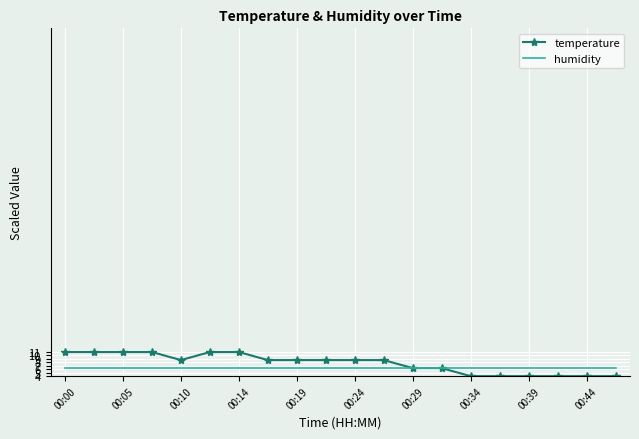

Rank the series by their maximum value, from lowest to highest.

humidity, temperature